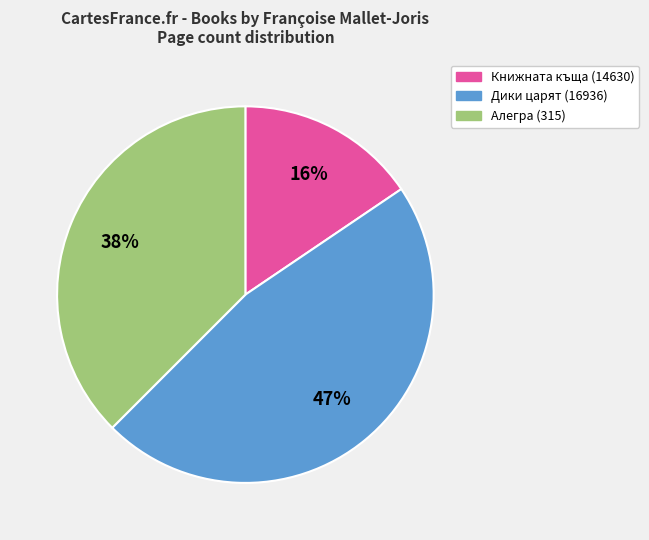

Is it true that Книжната къща (14630) is 10% of the pie?

False